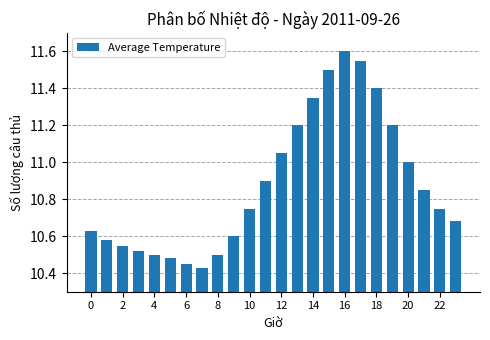

What is the value of the 20th bar from the left?

11.2